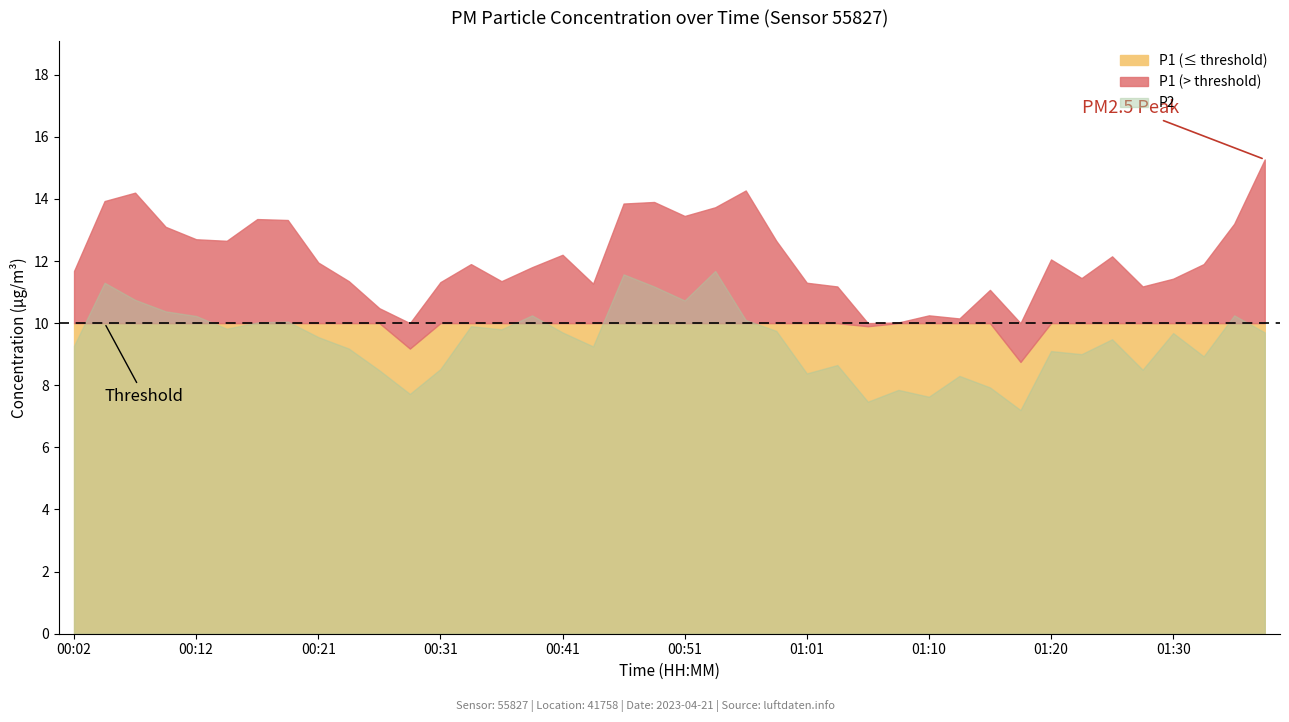

Which has a higher value, 00:51 or 00:38?

00:51